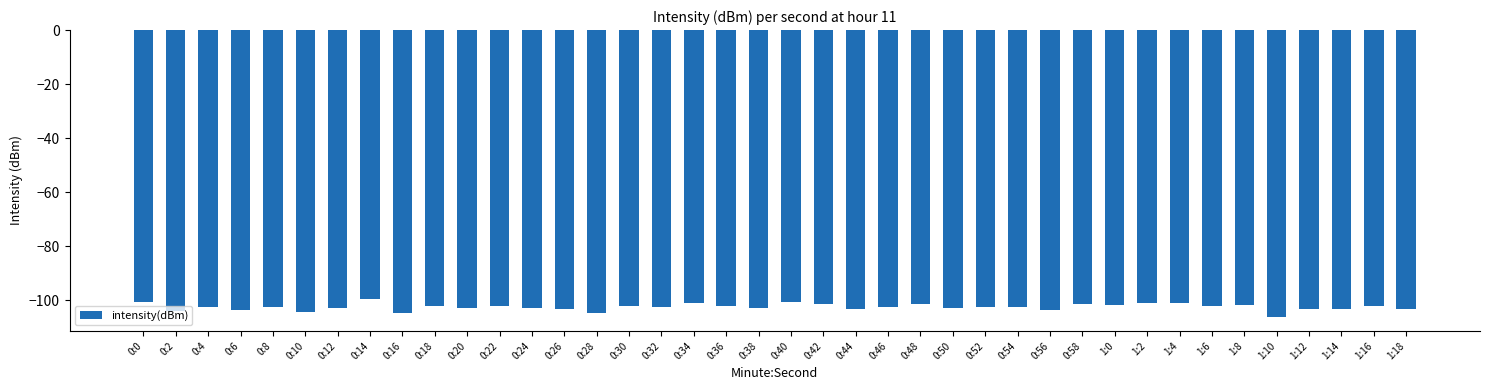

What is the greatest value displayed?

-99.6